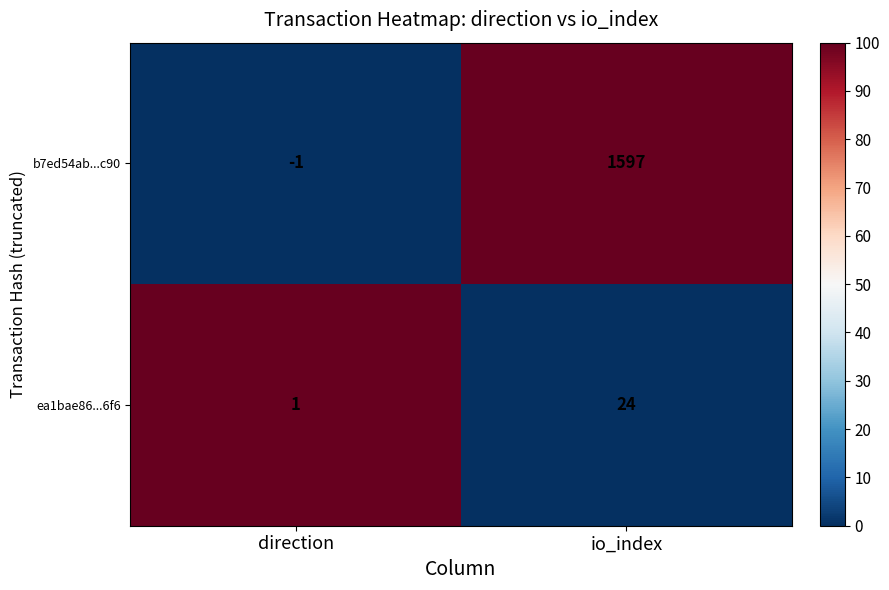

The b7ed54ab...c90 series shows -1 at direction. True or false?

True